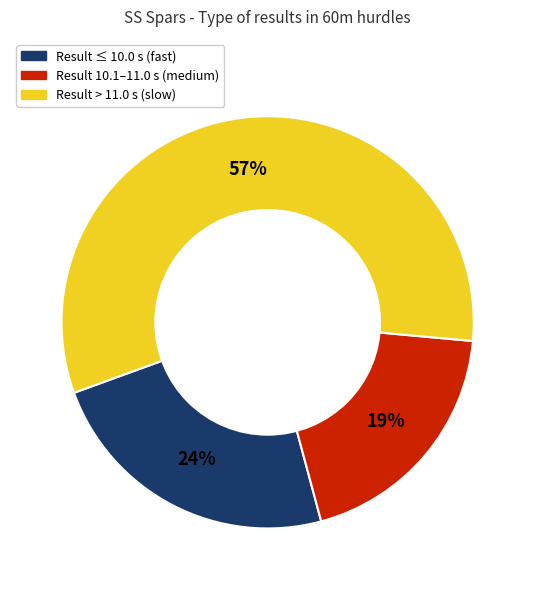

Is there a majority slice in this chart?

Yes